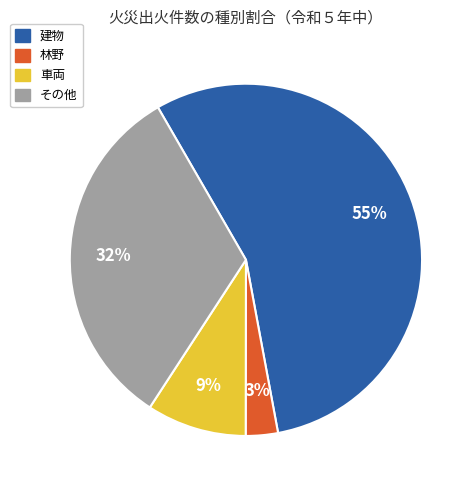

The その他 slice represents 41% of the pie. True or false?

False